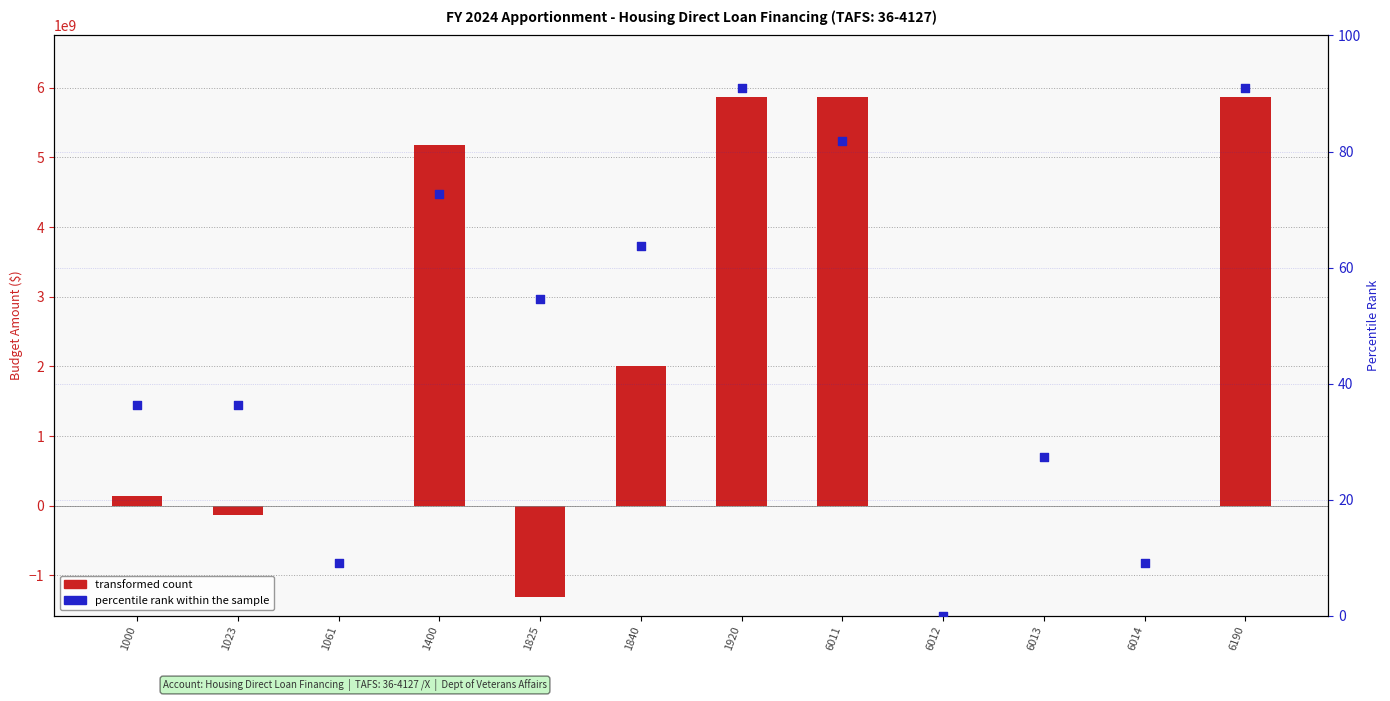

Which series reaches the maximum Y coordinate?

transformed count